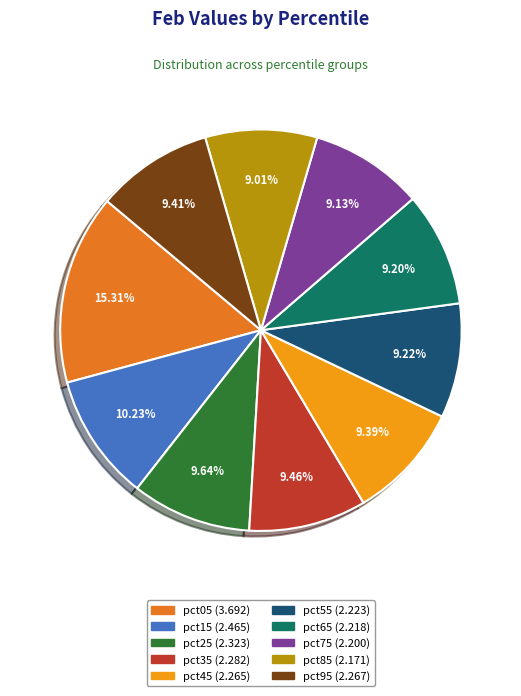

Does pct35 represent more than half of the total?

No